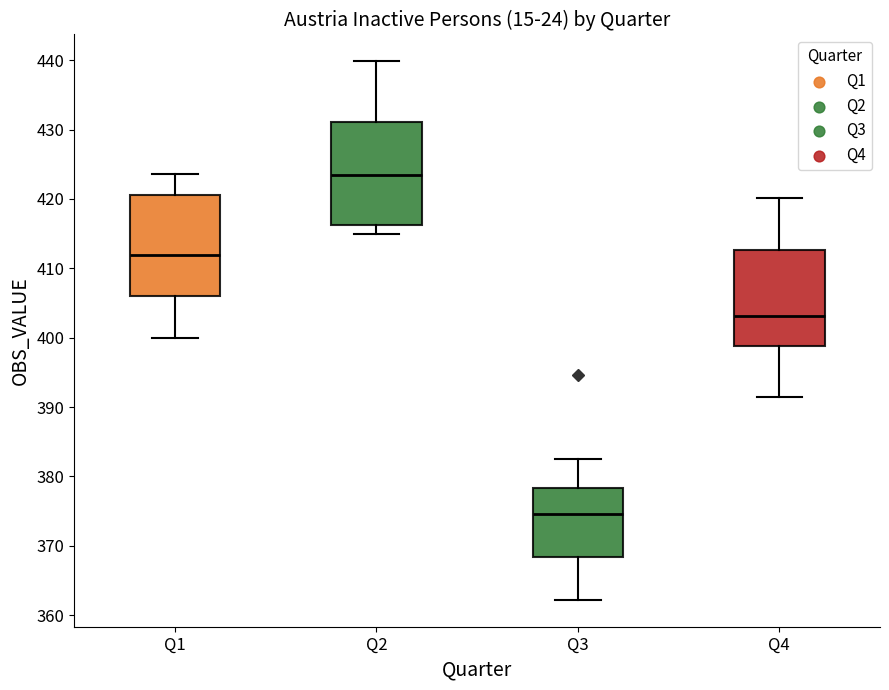

Reading left to right, transcribe this box plot: for each box, give where its median line is, the range the box spans, and where its two whiskers end, as read against the y-axis. The values are not printed on the chart, so give them approximately, as read against the axis.

Q1: median 412, box 406 to 421, whiskers 400 to 424
Q2: median 423, box 416 to 431, whiskers 415 to 440
Q3: median 375, box 368 to 378, whiskers 362 to 383
Q4: median 403, box 399 to 413, whiskers 391 to 420